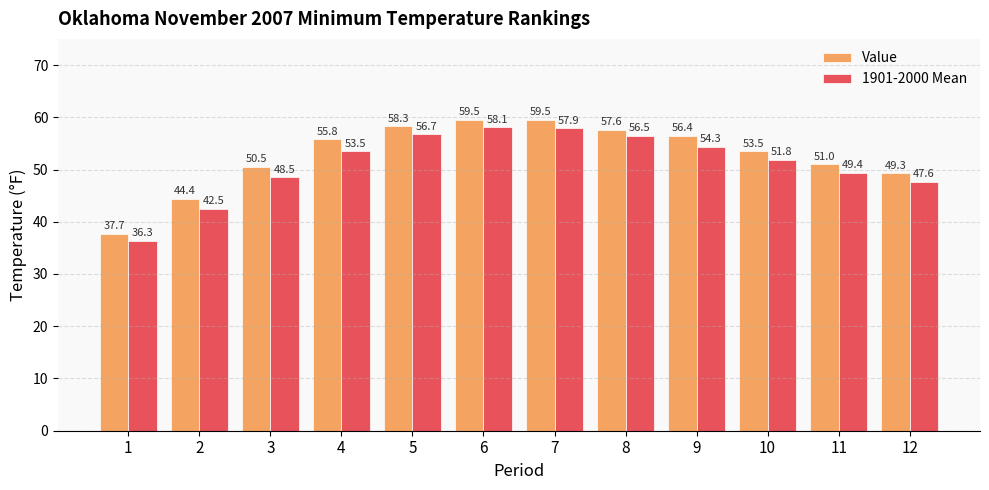

Is the value of Value at 7 greater than the value of 1901-2000 Mean at 4?

Yes